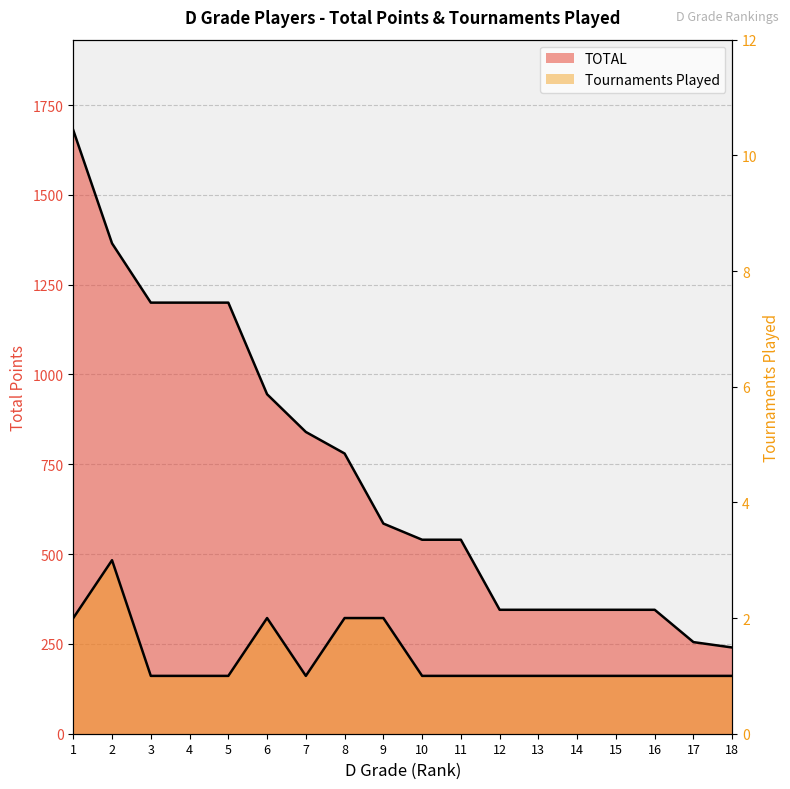

Rank the series at 1 from lowest to highest value.

Tournaments Played, TOTAL